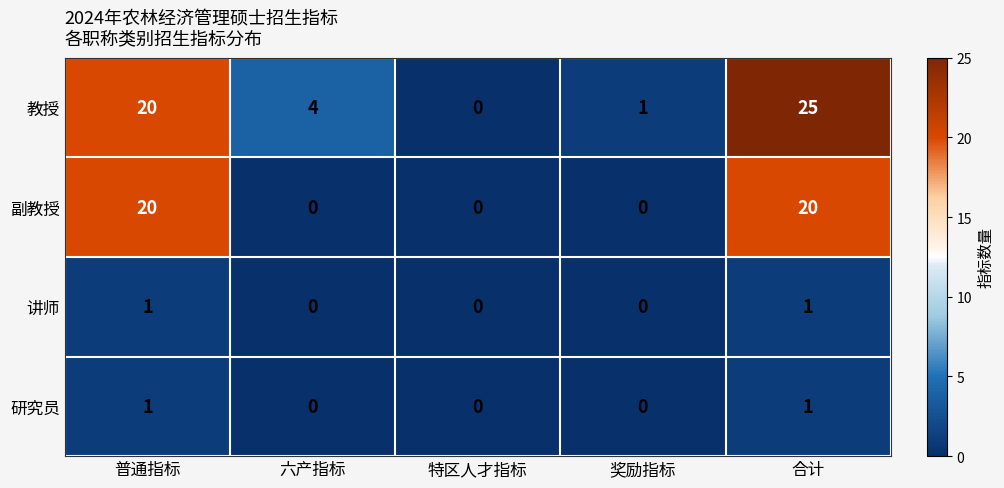

At which category is the sum across all series the highest?

合计